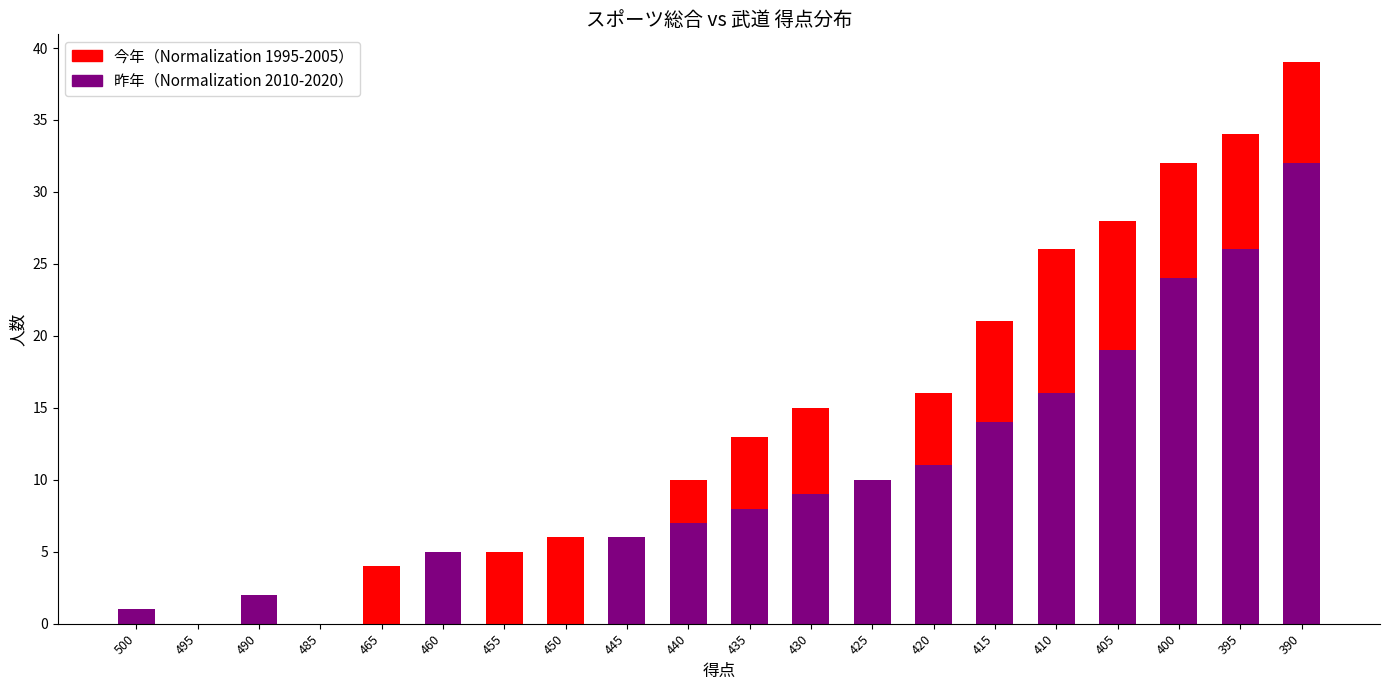

What is the value of the 今年 bar at the 8th from the left?

6